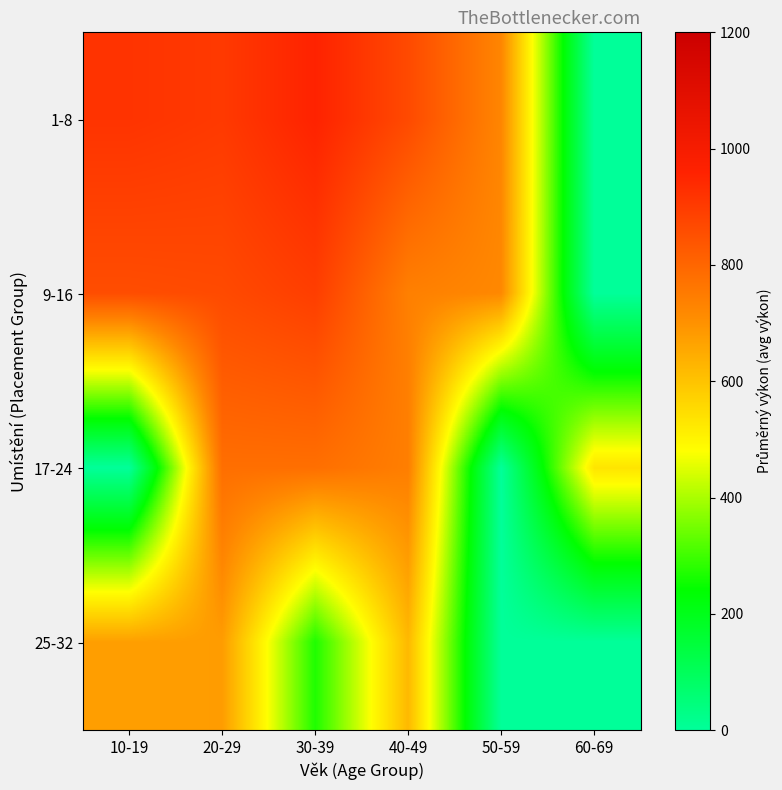

Which series has the largest total across all categories?

1-8